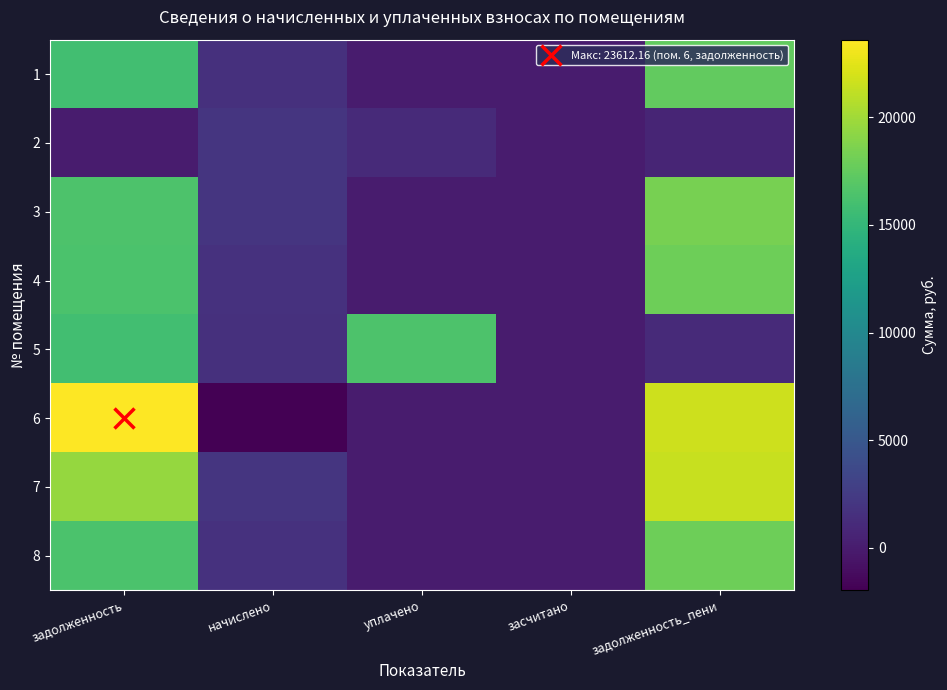

Rank the series by their maximum value, from lowest to highest.

2, 5, 1, 4, 8, 3, 7, 6